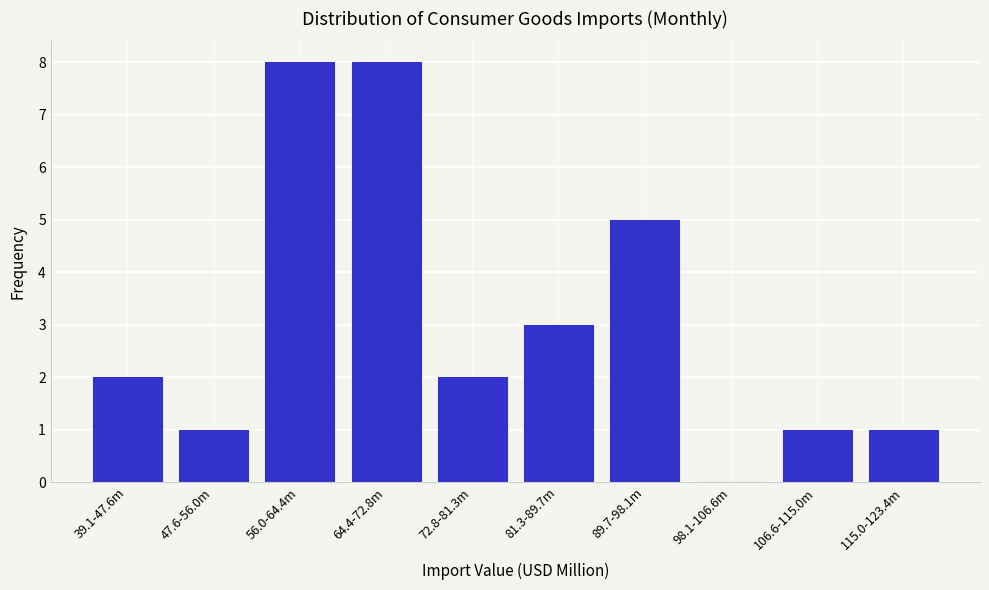

Reading right to left, transcribe all the data shown in this chart.

115.0-123.4m=1	106.6-115.0m=1	98.1-106.6m=0	89.7-98.1m=5	81.3-89.7m=3	72.8-81.3m=2	64.4-72.8m=8	56.0-64.4m=8	47.6-56.0m=1	39.1-47.6m=2